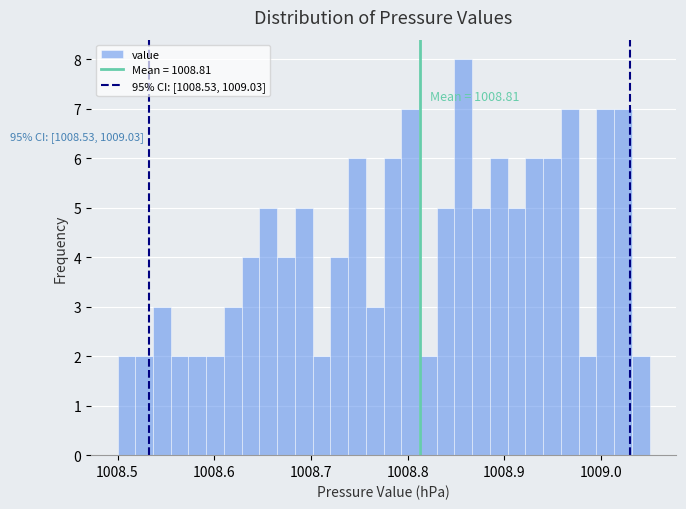

Read against the x-axis, roughly where is the centre of the tallest bar?

1008.86